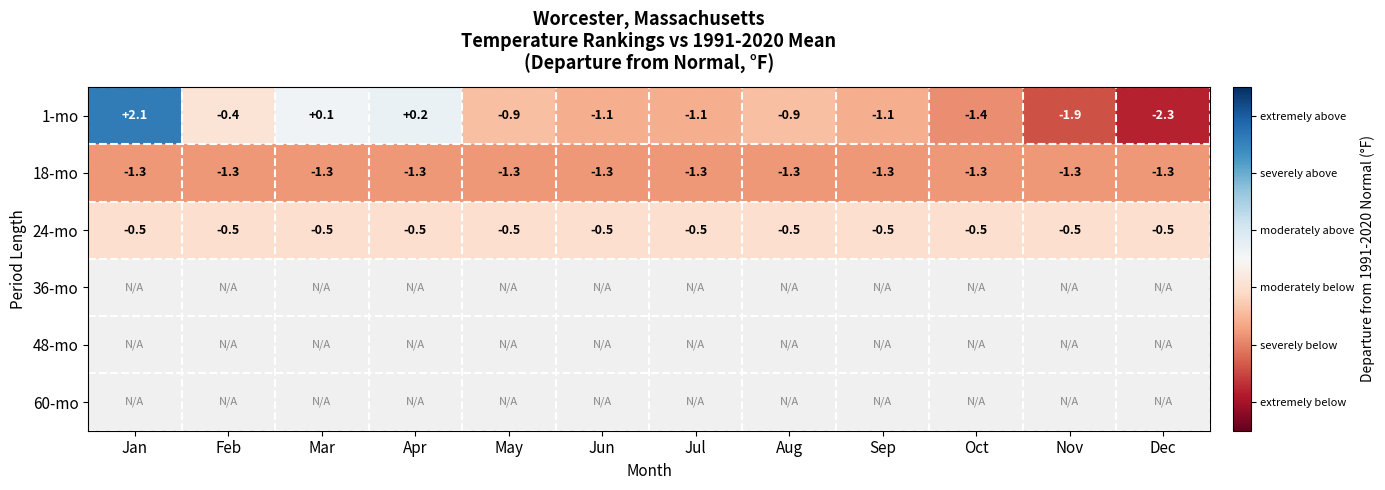

What is the approximate value of 24-mo at Jan?

-0.5